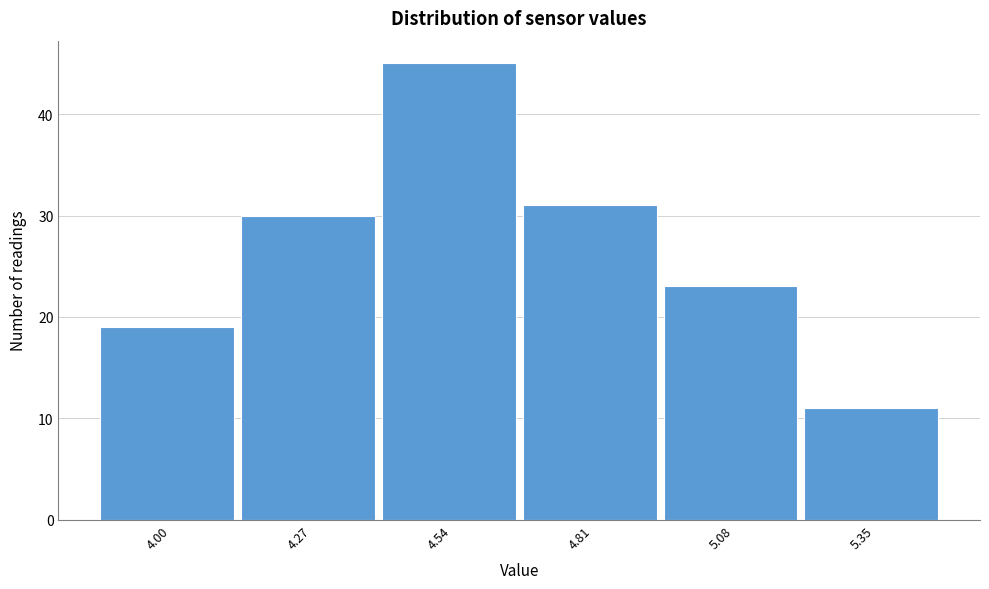

Reading left to right, what are all the values shown in this chart?

19	30	45	31	23	11